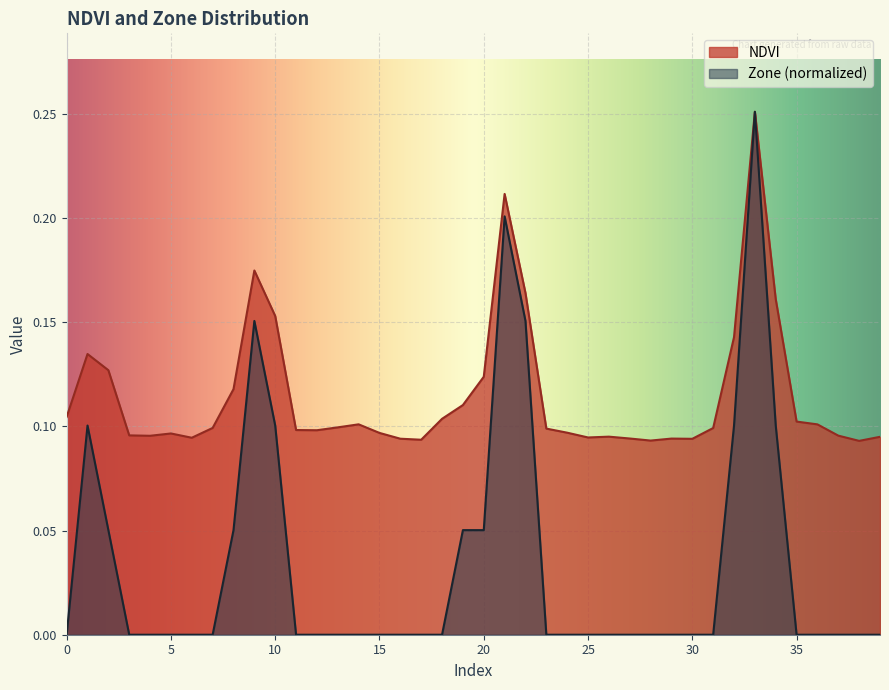

The value of Zone at 11 is 0.0. True or false?

True